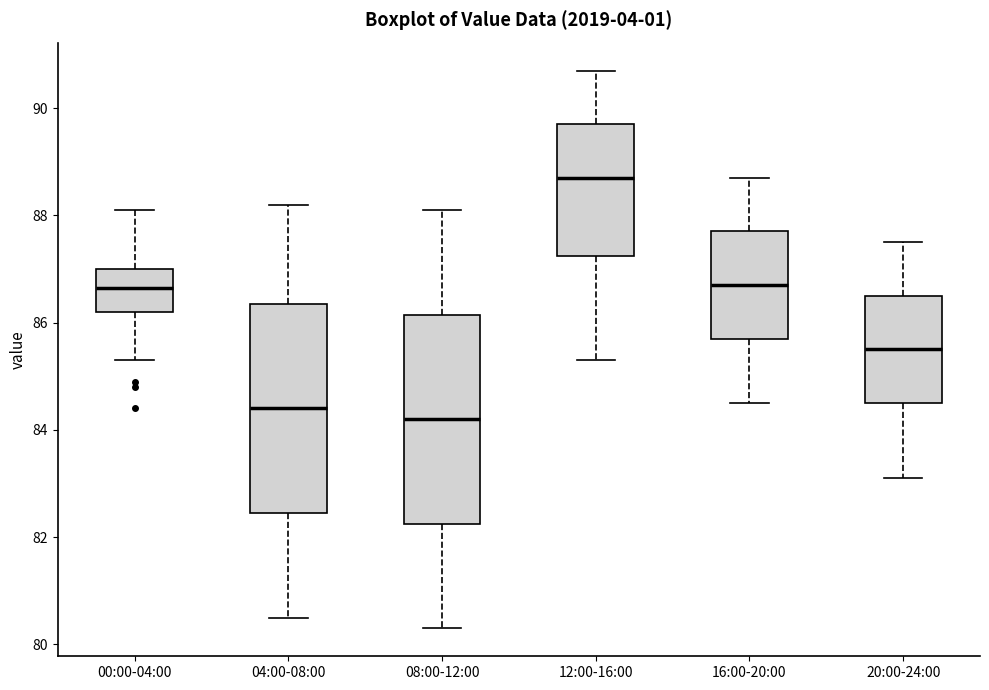

Reading left to right, read every box against the y-axis: the position of its median line, the range the box covers, and the ends of its whiskers. The values are not printed on the chart, so give them approximately, as read against the axis.

00:00-04:00: median 86.6, box 86.2 to 87.0, whiskers 85.4 to 88.2
04:00-08:00: median 84.4, box 82.4 to 86.4, whiskers 80.6 to 88.2
08:00-12:00: median 84.2, box 82.2 to 86.2, whiskers 80.4 to 88.2
12:00-16:00: median 88.8, box 87.2 to 89.8, whiskers 85.4 to 90.8
16:00-20:00: median 86.8, box 85.8 to 87.8, whiskers 84.6 to 88.8
20:00-24:00: median 85.6, box 84.6 to 86.6, whiskers 83.2 to 87.6